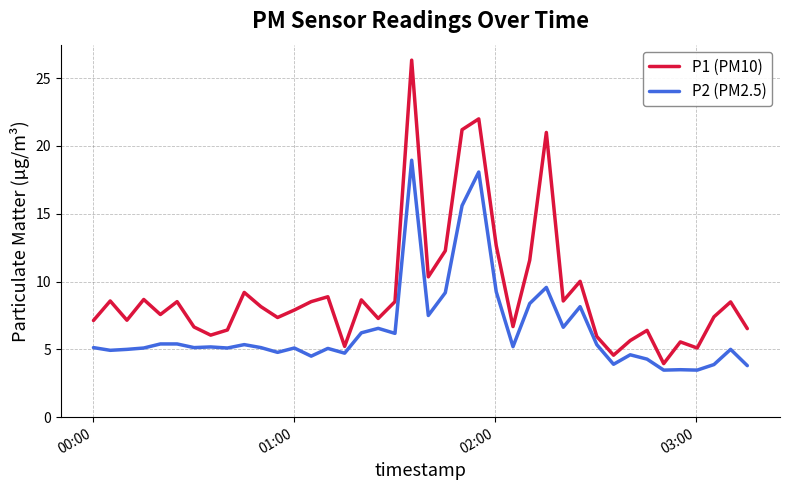

True or false: P1 (PM10) and P2 (PM2.5) intersect in this chart.

False